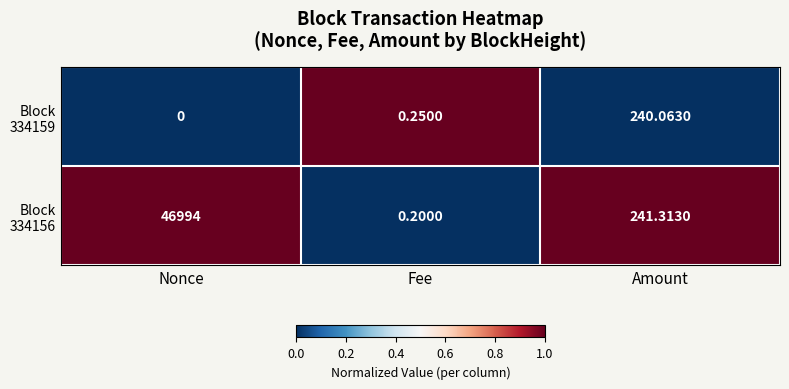

Which label corresponds to the smallest value in the chart?

Nonce